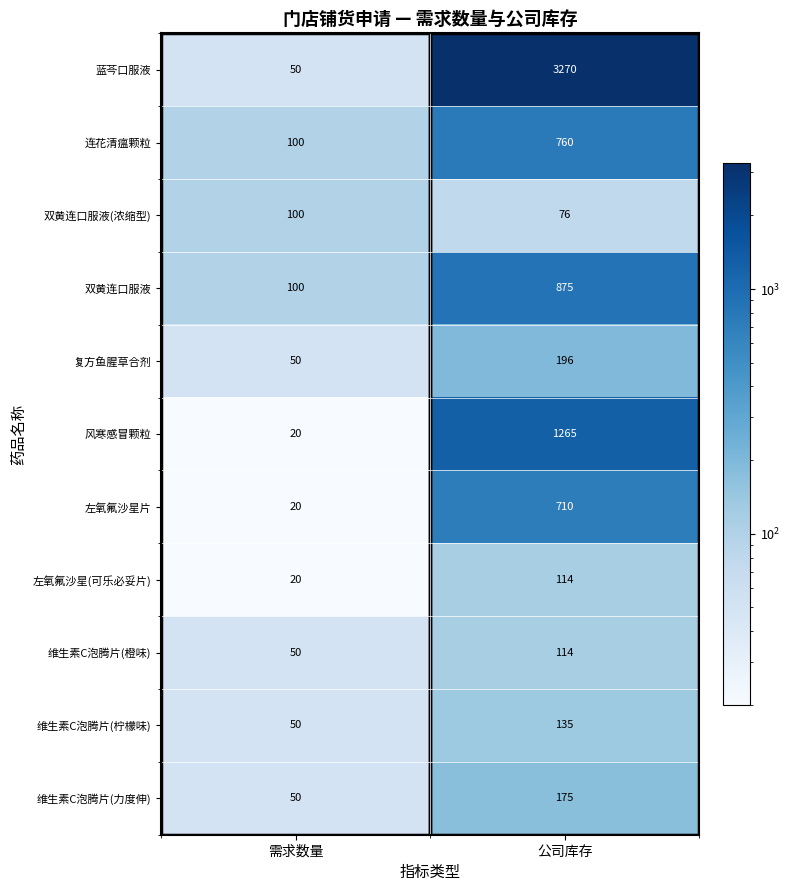

What is the sum of the 风寒感冒颗粒 values at 公司库存 and 需求数量?

1285